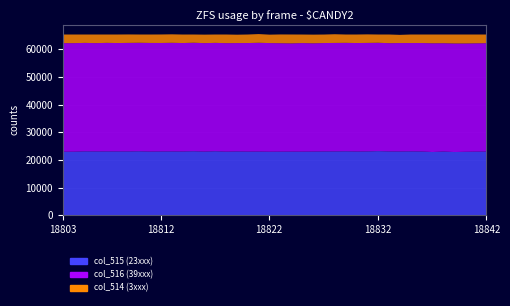

At which category does col_514 reach its first local peak?

18806